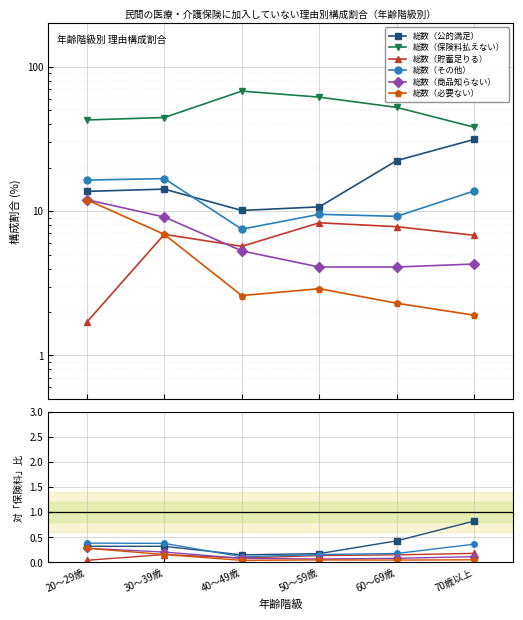

How many lines are shown in the chart?

6